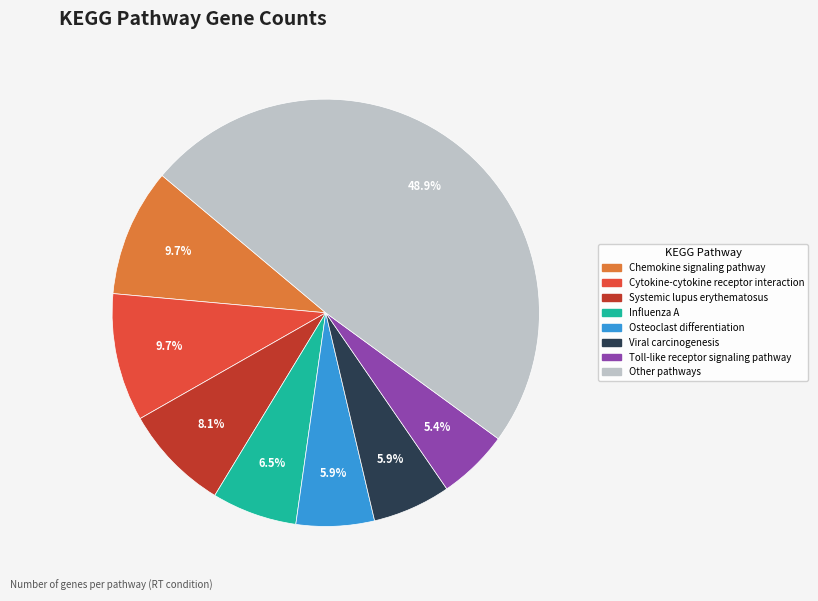

Is there any slice that represents more than half of the pie?

No